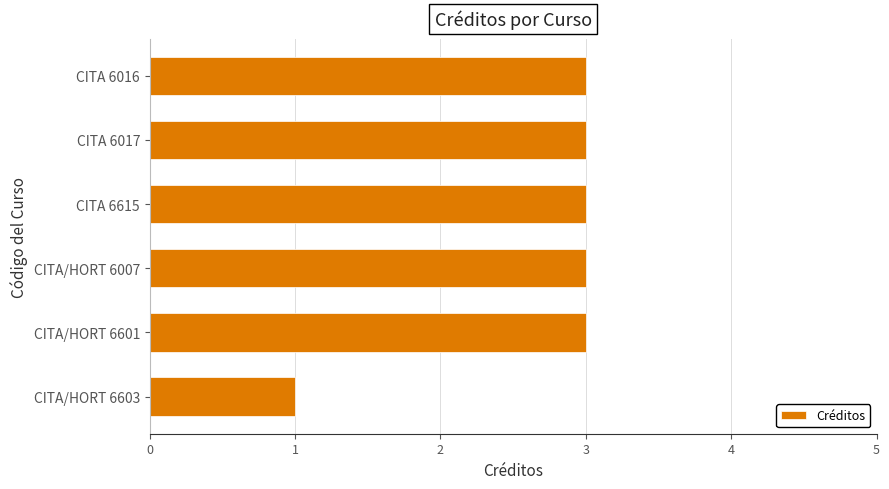

What is the smallest value displayed?

1